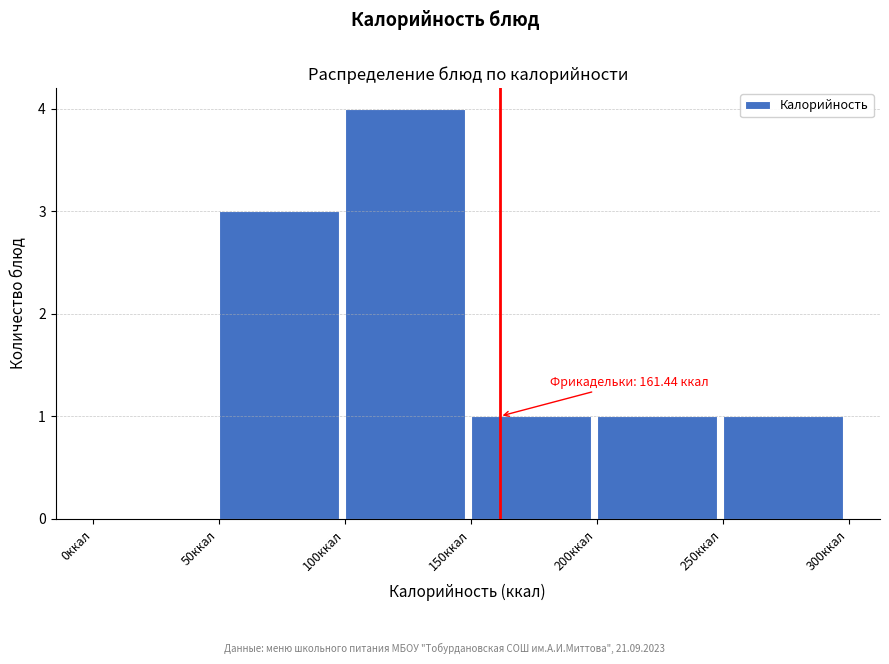

Over which range of the x-axis is the bar tallest?

100 to 150